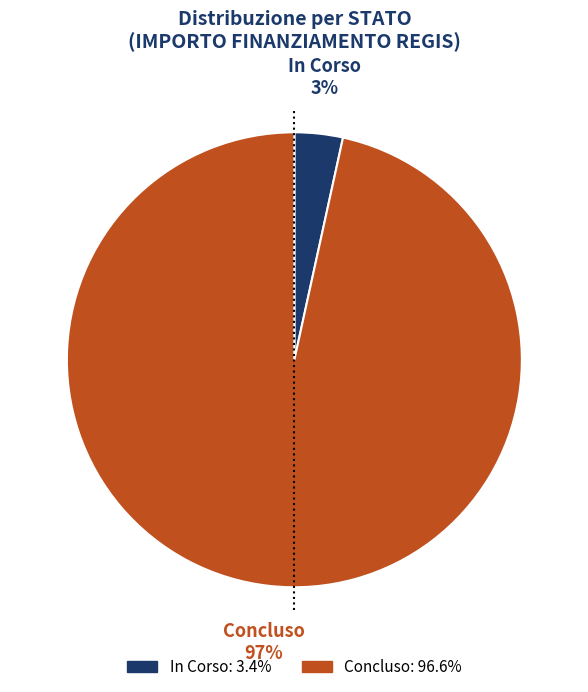

Count the number of slices in the pie.

2